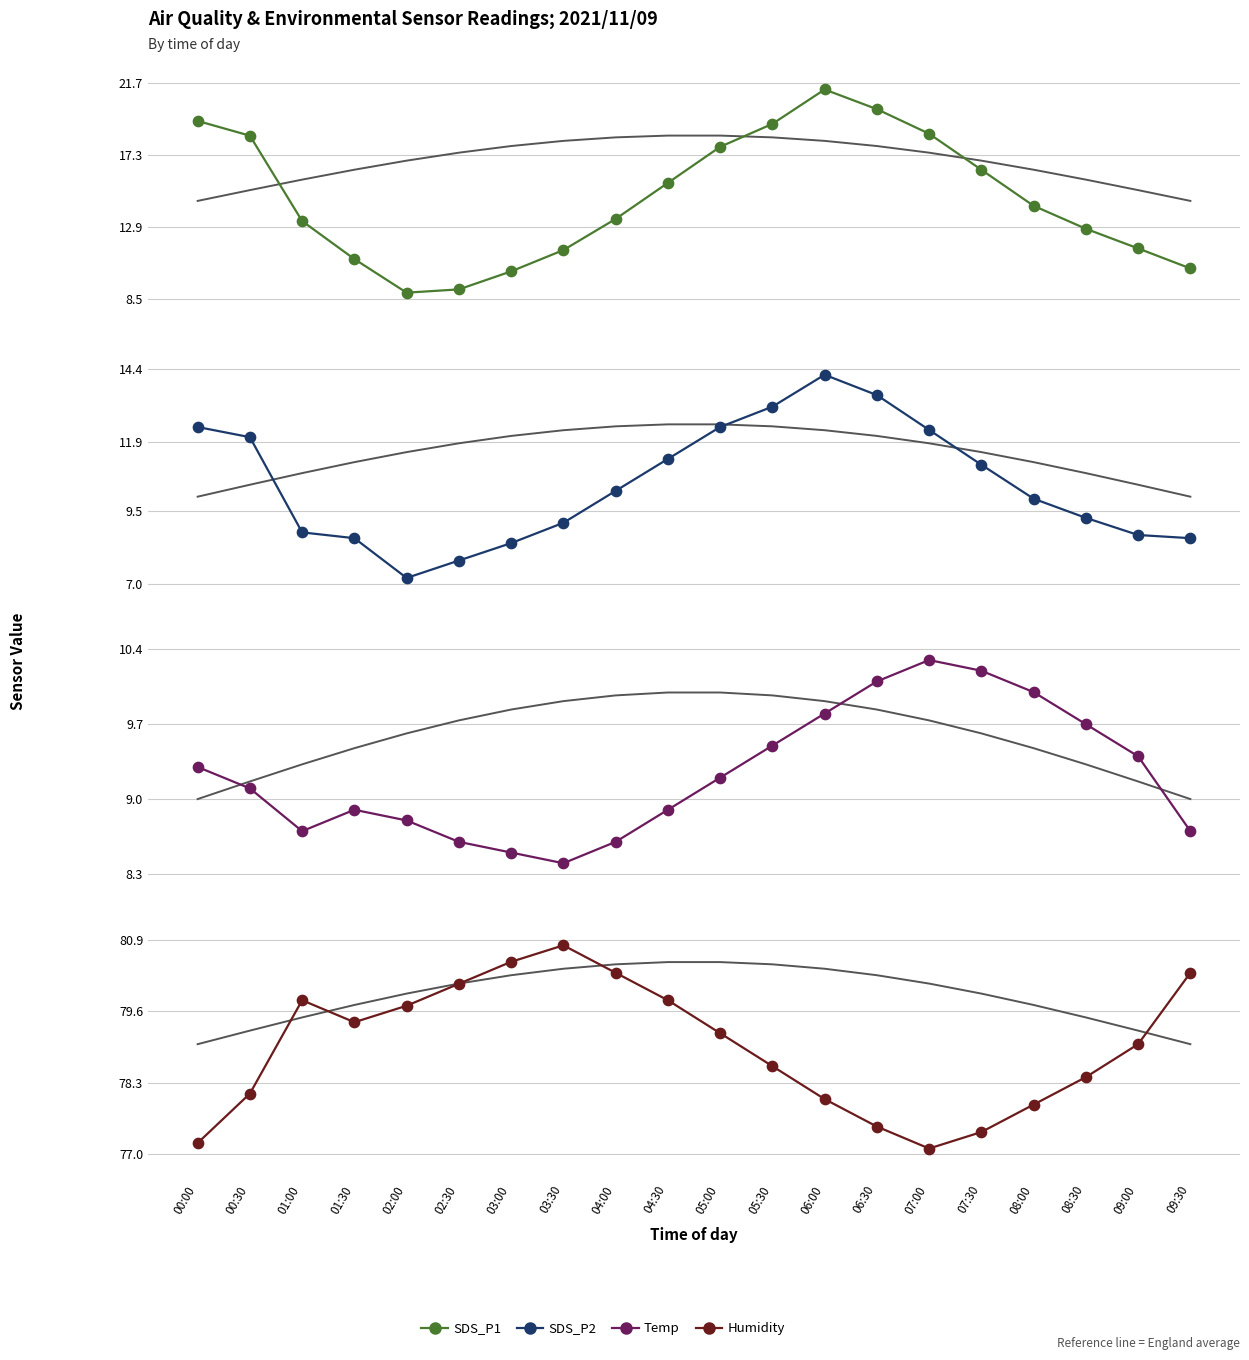

At how many categories does at least one series exceed 22?

20